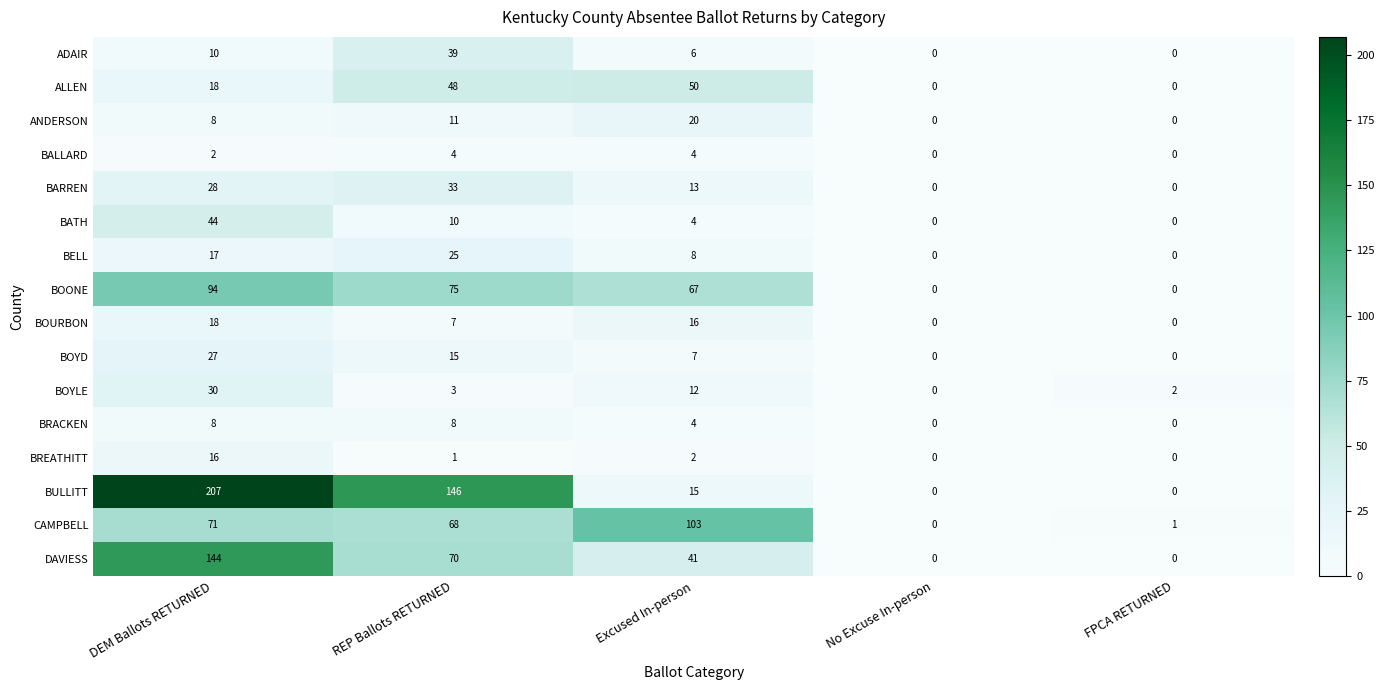

What is the maximum value shown in the chart?

207